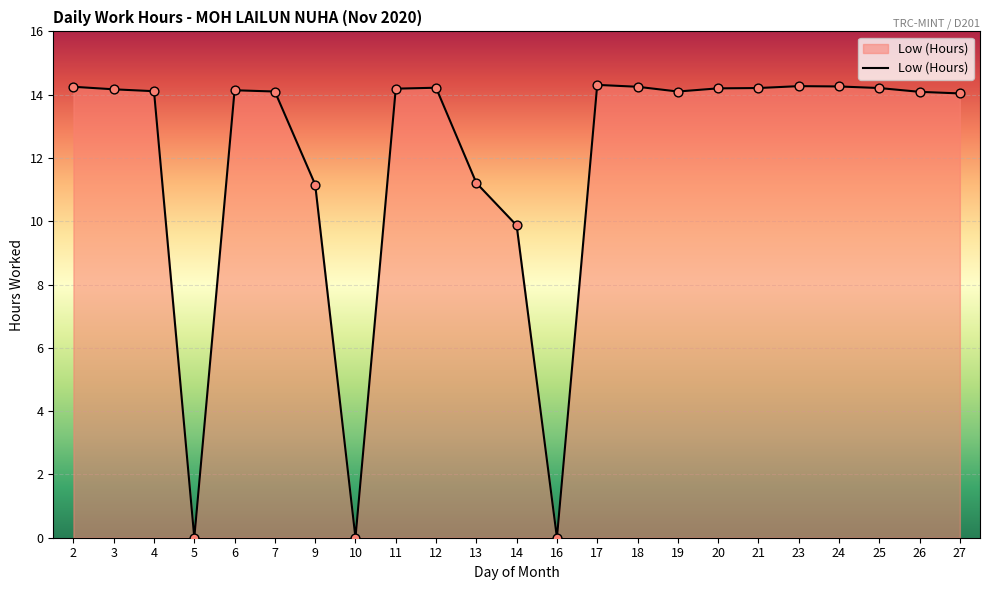

Approximately how many times larger is the value at 2 compared to 19?

1.0